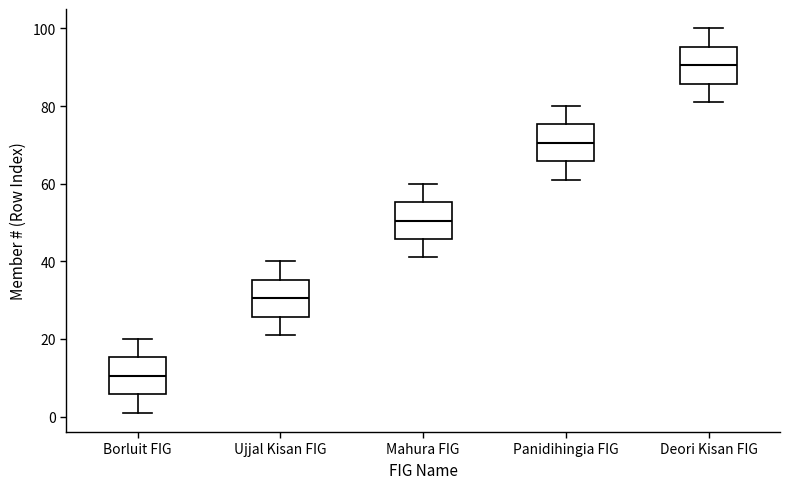

Reading left to right, read every box against the y-axis: the position of its median line, the range the box covers, and the ends of its whiskers. The values are not printed on the chart, so give them approximately, as read against the axis.

Borluit FIG: median 10, box 6 to 16, whiskers 2 to 20
Ujjal Kisan FIG: median 30, box 26 to 36, whiskers 22 to 40
Mahura FIG: median 50, box 46 to 56, whiskers 42 to 60
Panidihingia FIG: median 70, box 66 to 76, whiskers 62 to 80
Deori Kisan FIG: median 90, box 86 to 96, whiskers 82 to 100